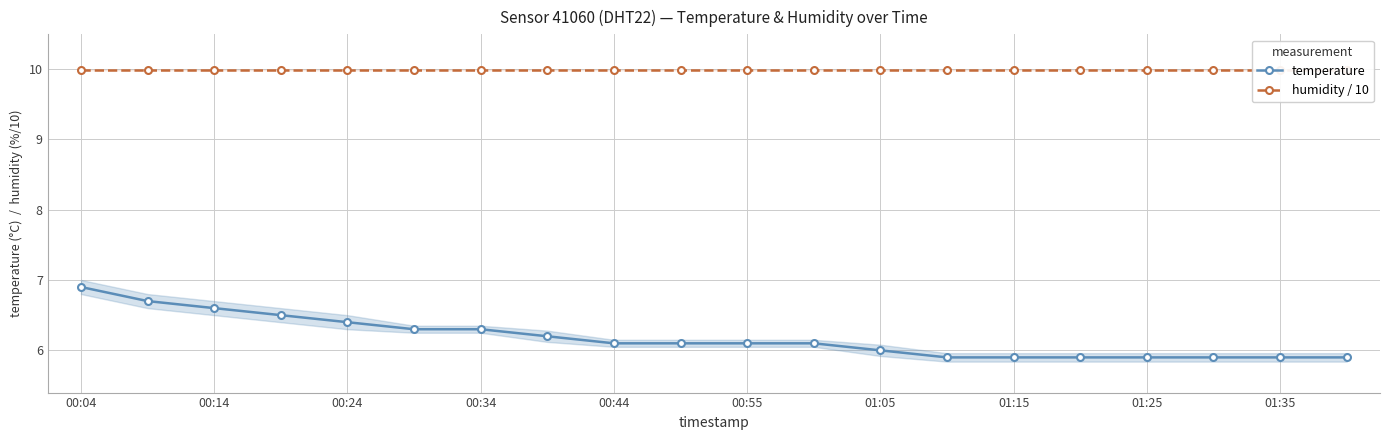

Does the chart display data point markers on the line(s)?

Yes